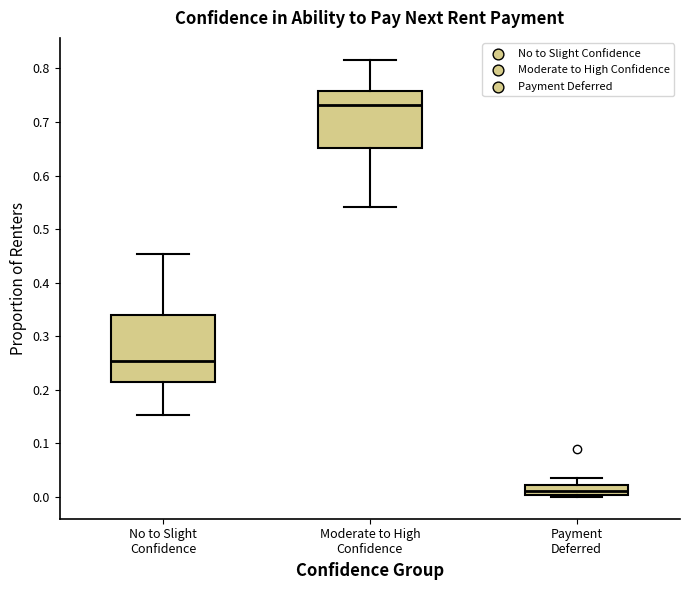

Reading left to right, transcribe this box plot: for each box, give where its median line is, the range the box spans, and where its two whiskers end, as read against the y-axis. The values are not printed on the chart, so give them approximately, as read against the axis.

No to Slight Confidence: median 0.25, box 0.21 to 0.34, whiskers 0.15 to 0.45
Moderate to High Confidence: median 0.73, box 0.65 to 0.76, whiskers 0.54 to 0.82
Payment Deferred: median 0.01, box 0.00 to 0.02, whiskers 0.00 (just below the box's lower edge) to 0.04